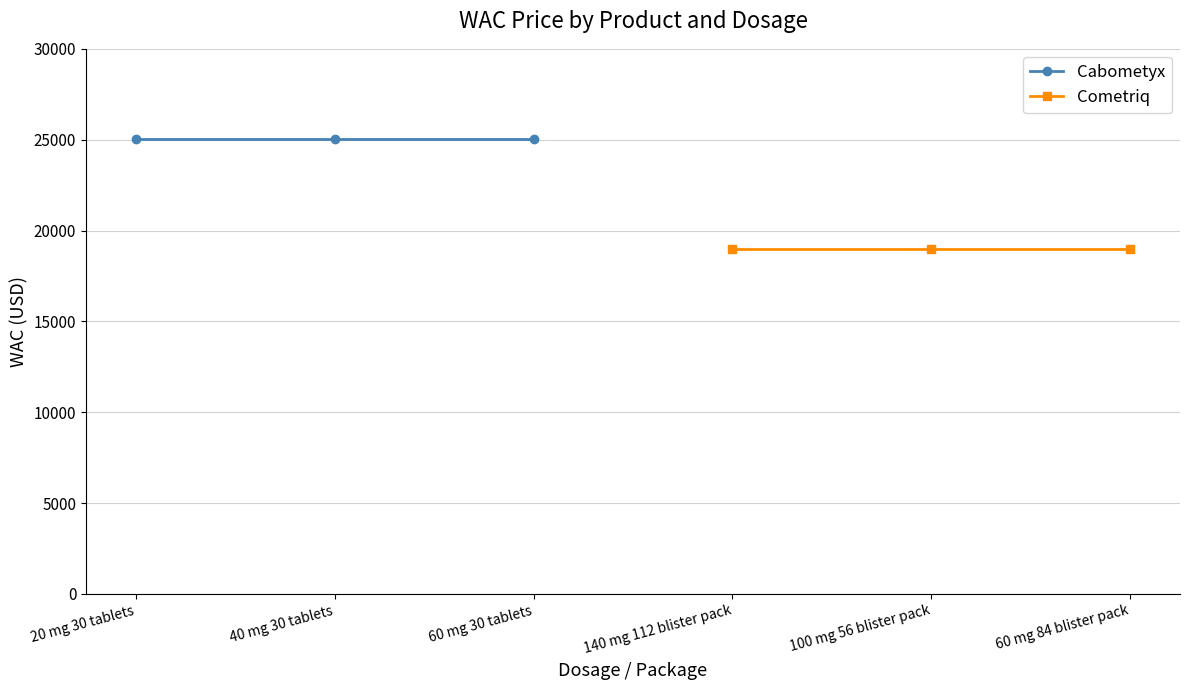

What is the label of the 2nd point from the left?

40 mg 30 tablets